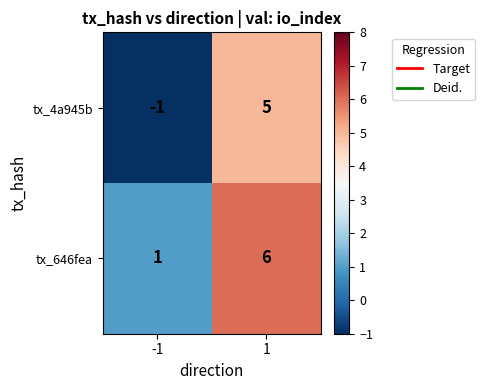

Reading left to right, transcribe all the data shown in this chart.

tx_4a945b: -1	5
tx_646fea: 1	6